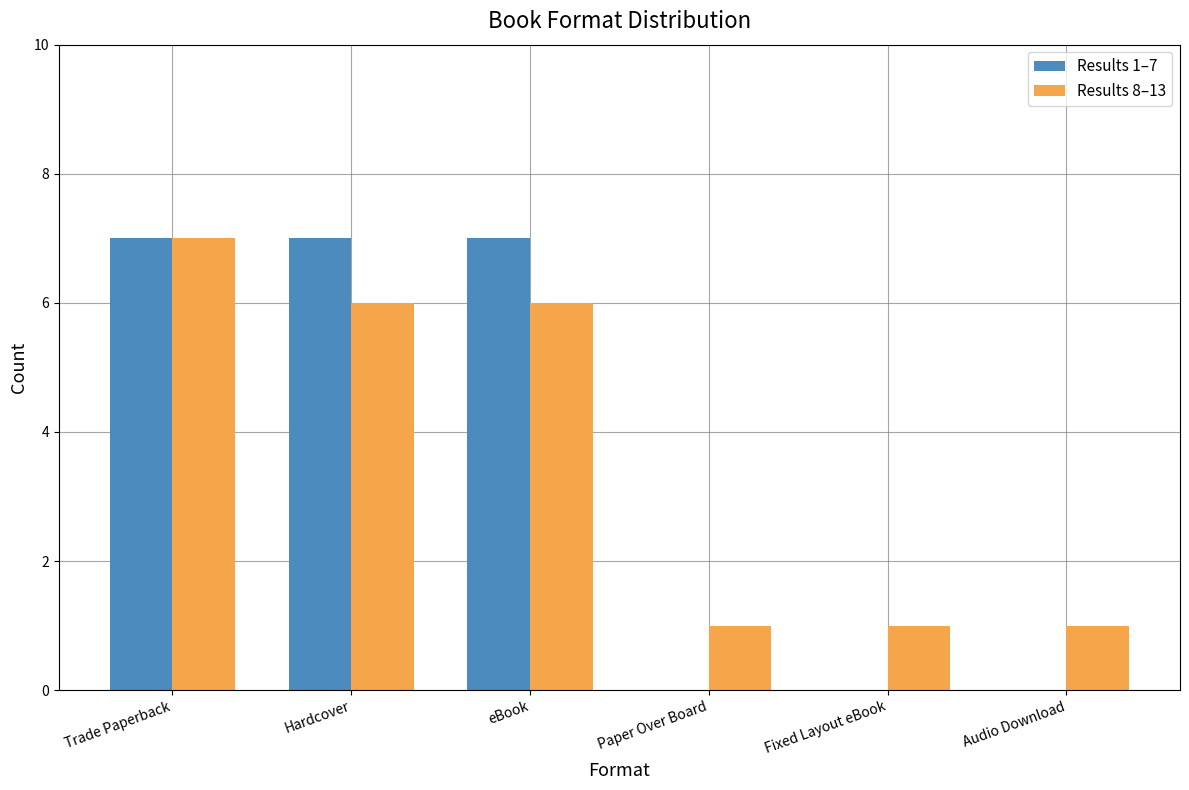

How many distinct data groups are displayed?

2